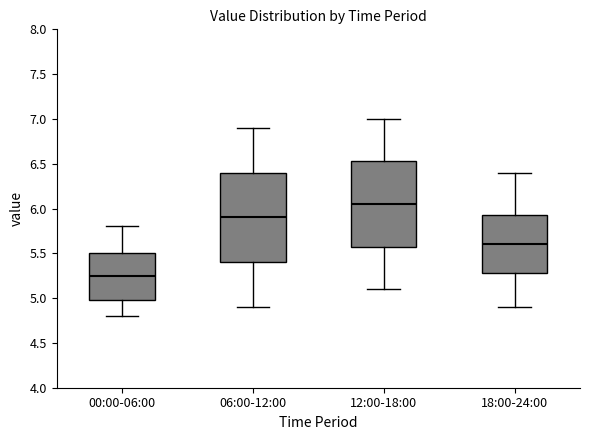

Which box has the lowest median line?

00:00-06:00